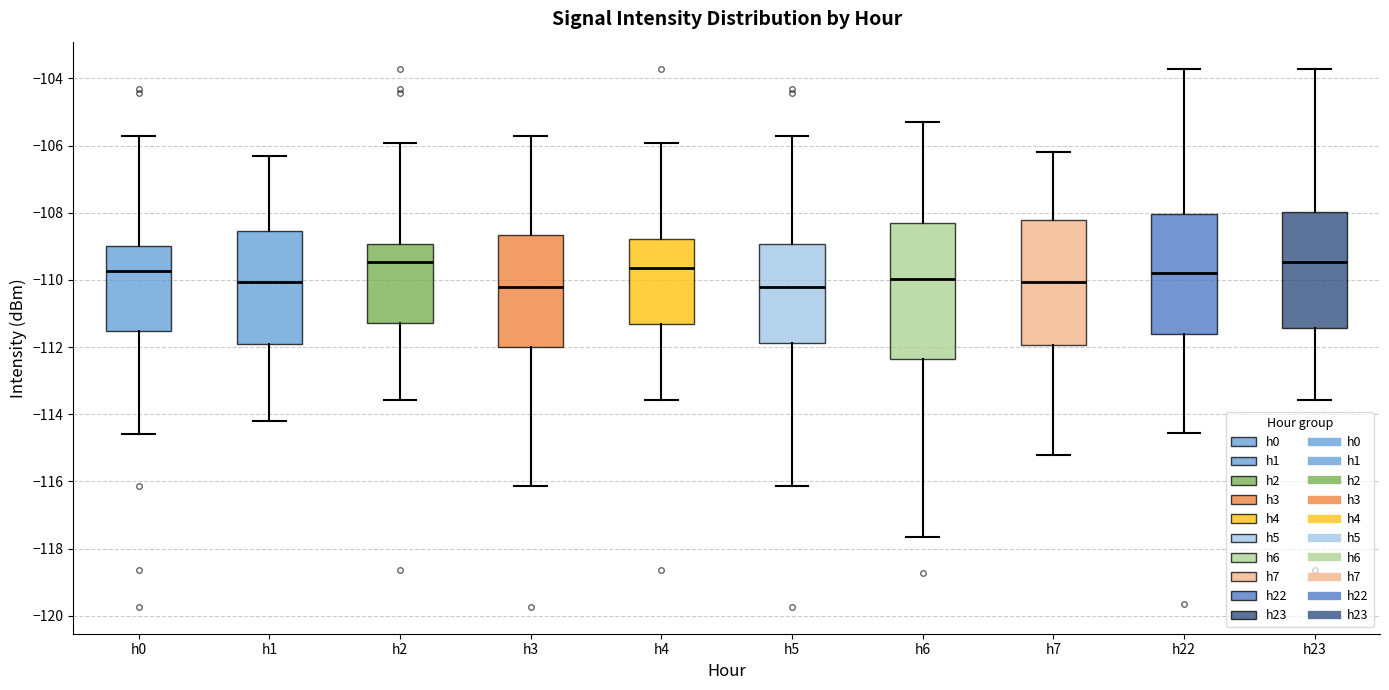

Reading left to right, read every box against the y-axis: the position of its median line, the range the box covers, and the ends of its whiskers. The values are not printed on the chart, so give them approximately, as read against the axis.

h0: median -109.8, box -111.6 to -109.0, whiskers -114.6 to -105.8
h1: median -110.0, box -111.8 to -108.6, whiskers -114.2 to -106.2
h2: median -109.4, box -111.2 to -109.0, whiskers -113.6 to -106.0
h3: median -110.2, box -112.0 to -108.6, whiskers -116.2 to -105.8
h4: median -109.6, box -111.2 to -108.8, whiskers -113.6 to -106.0
h5: median -110.2, box -111.8 to -109.0, whiskers -116.2 to -105.8
h6: median -110.0, box -112.4 to -108.4, whiskers -117.6 to -105.4
h7: median -110.0, box -112.0 to -108.2, whiskers -115.2 to -106.2
h22: median -109.8, box -111.6 to -108.0, whiskers -114.6 to -103.8
h23: median -109.4, box -111.4 to -108.0, whiskers -113.6 to -103.8